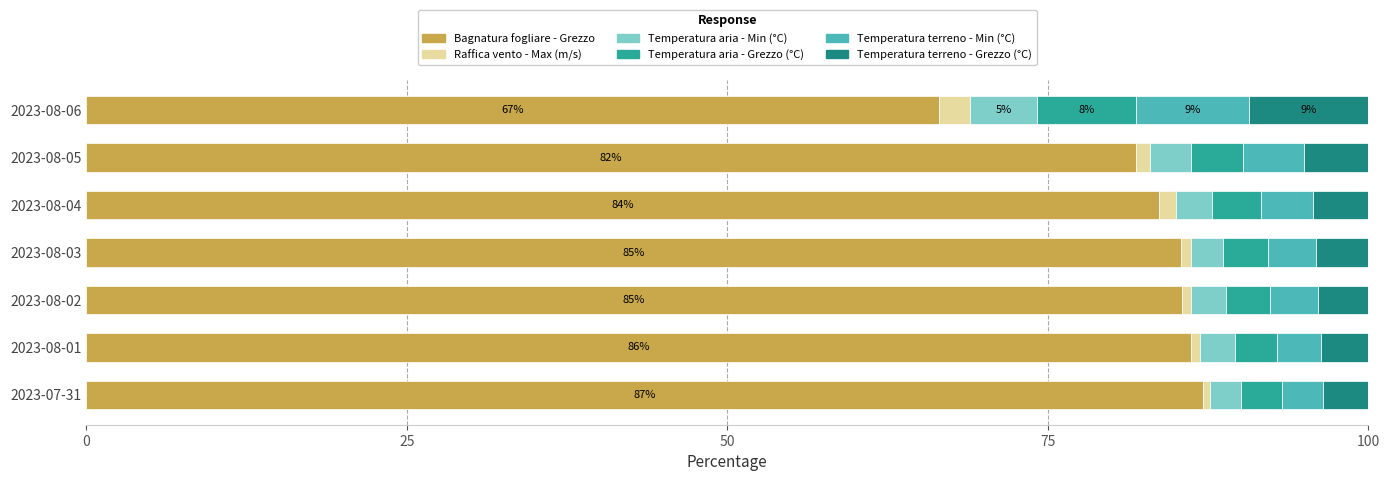

The Bagnatura fogliare - Grezzo series shows 28.3 at 2023-08-05. True or false?

False